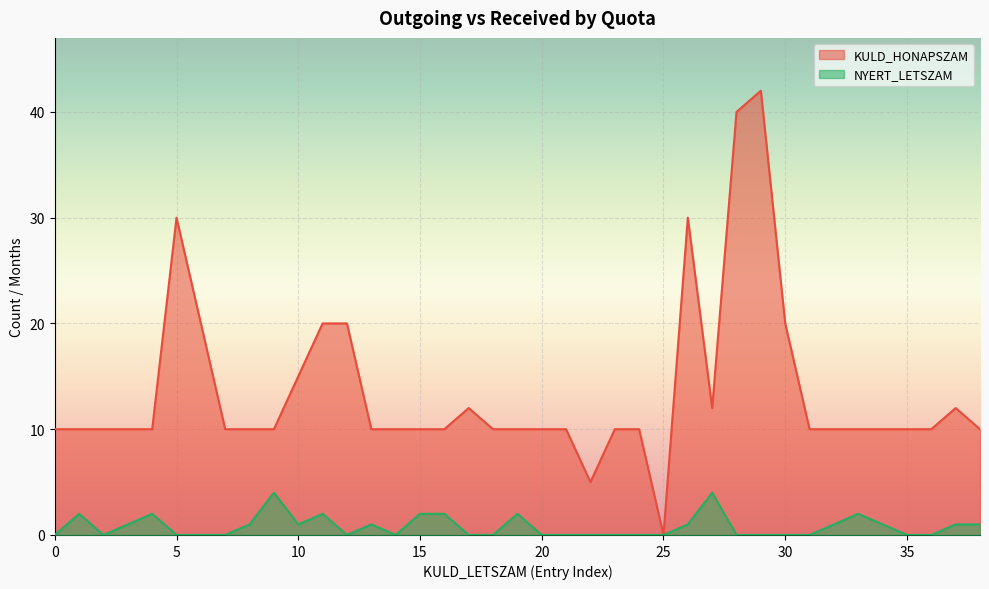

What is the sum of all NYERT_LETSZAM values?

31